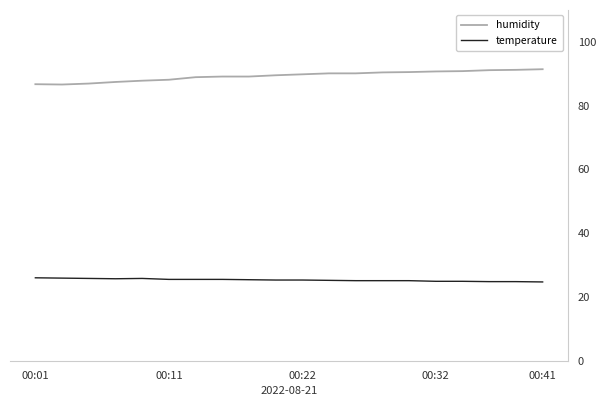

What is the average value of the humidity series?

89.3